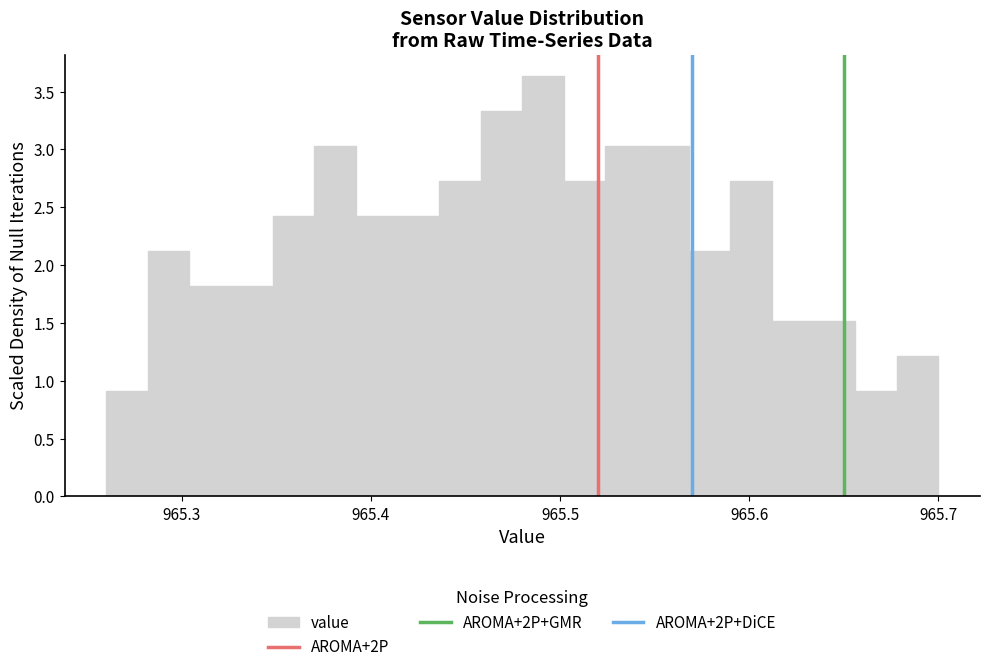

Read against the x-axis, roughly where is the centre of the tallest bar?

965.49